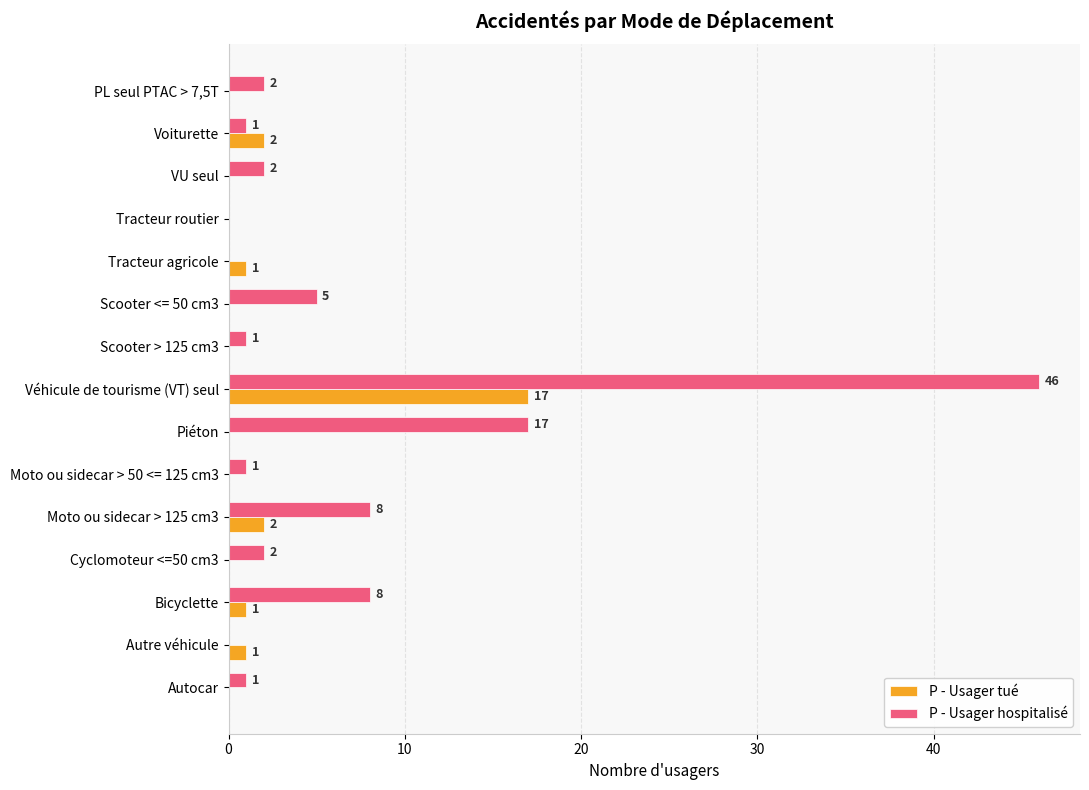

Where is P - Usager hospitalisé nearest to the value 23?

Piéton